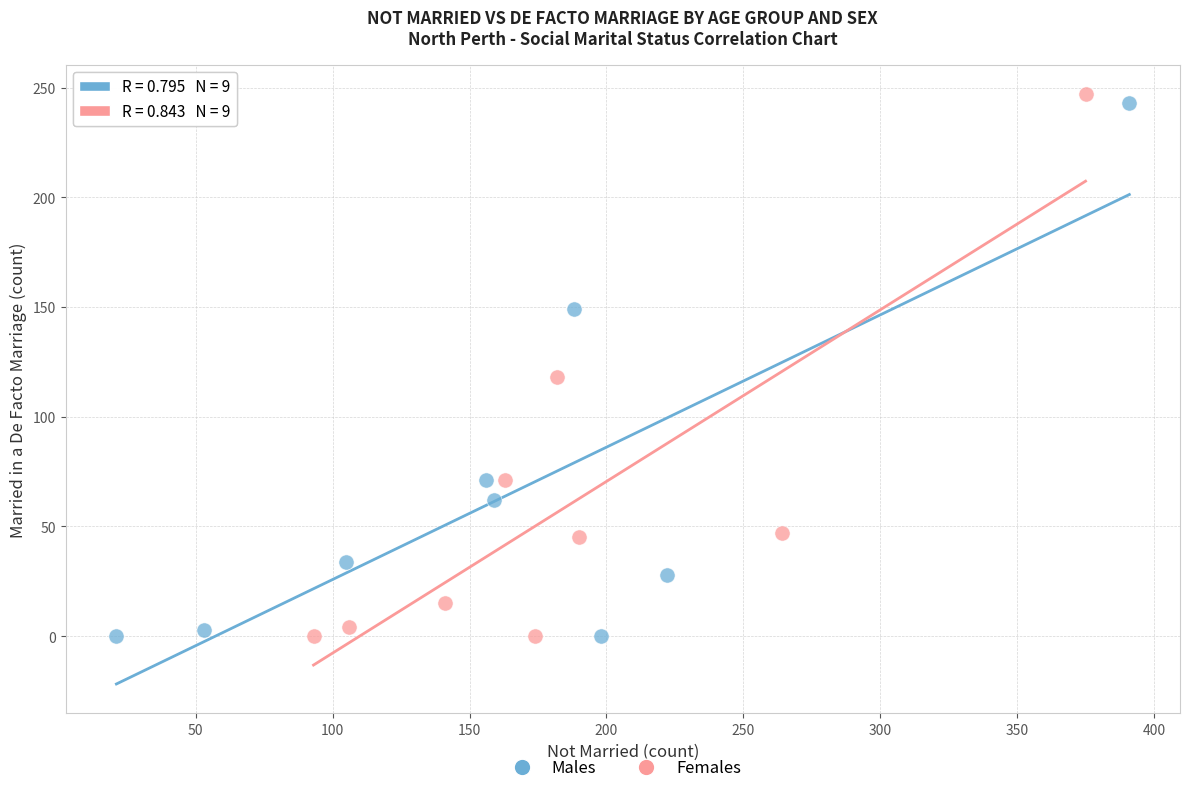

Which series has the widest spread of Y values?

Females